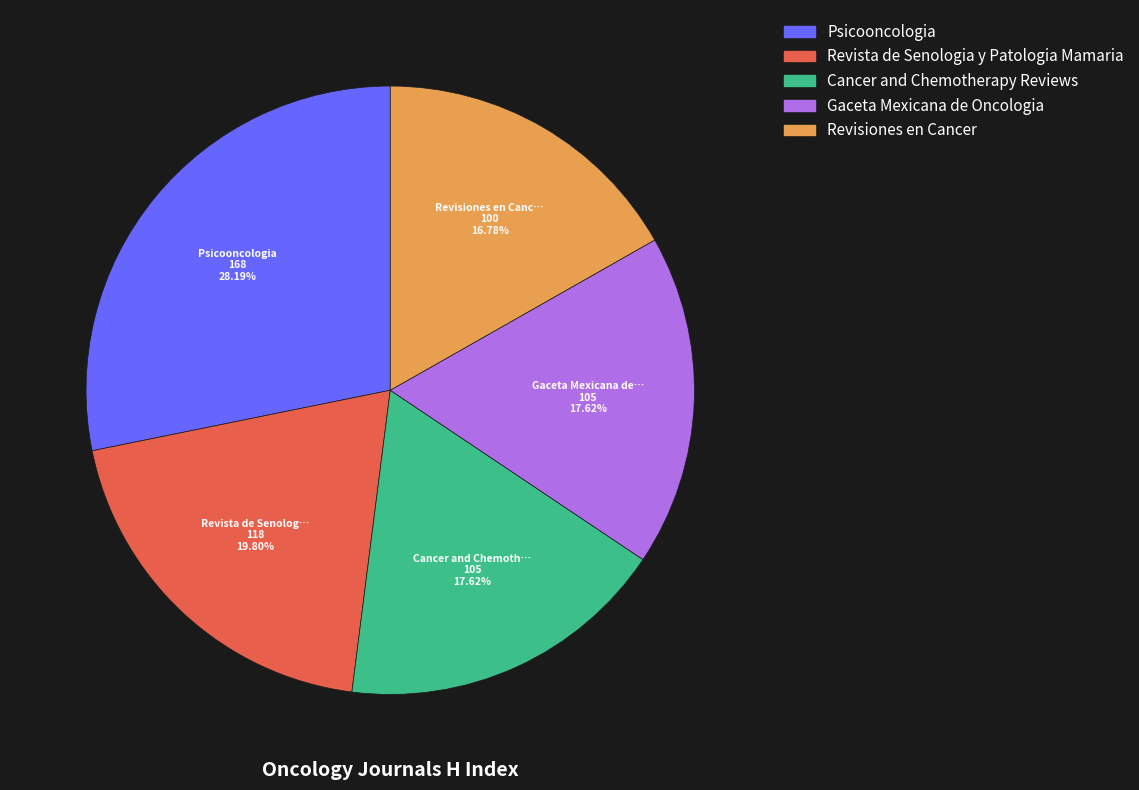

The Cancer and Chemotherapy Reviews slice represents 4% of the pie. True or false?

False